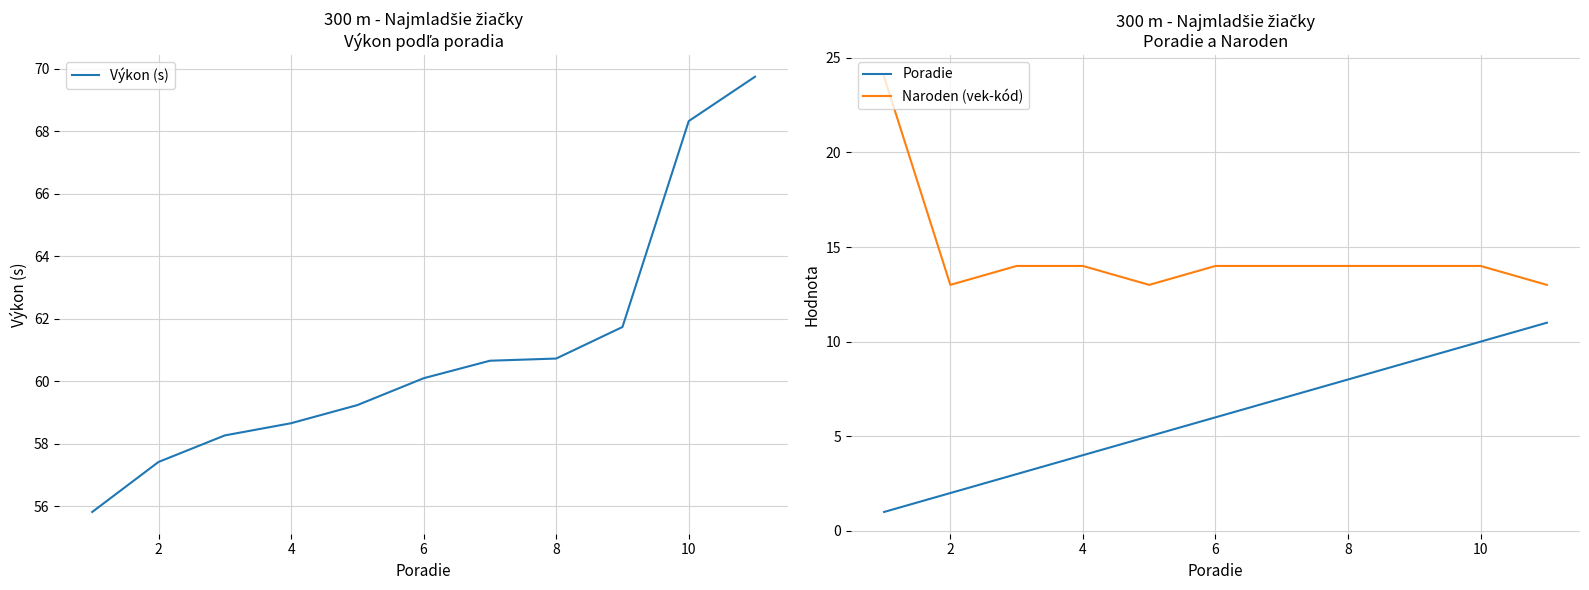

Is it true that Výkon (s) equals 98.8 at 10?

False